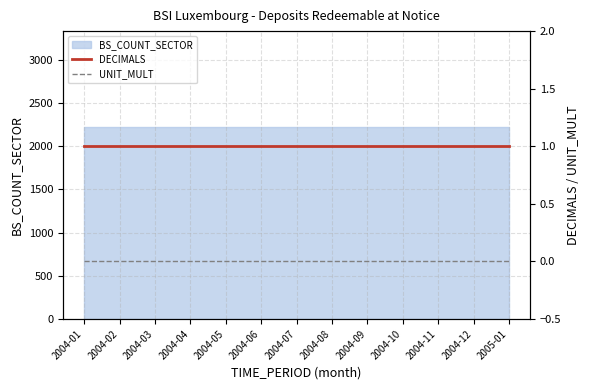

True or false: UNIT_MULT has more than 1 interior local peaks.

False